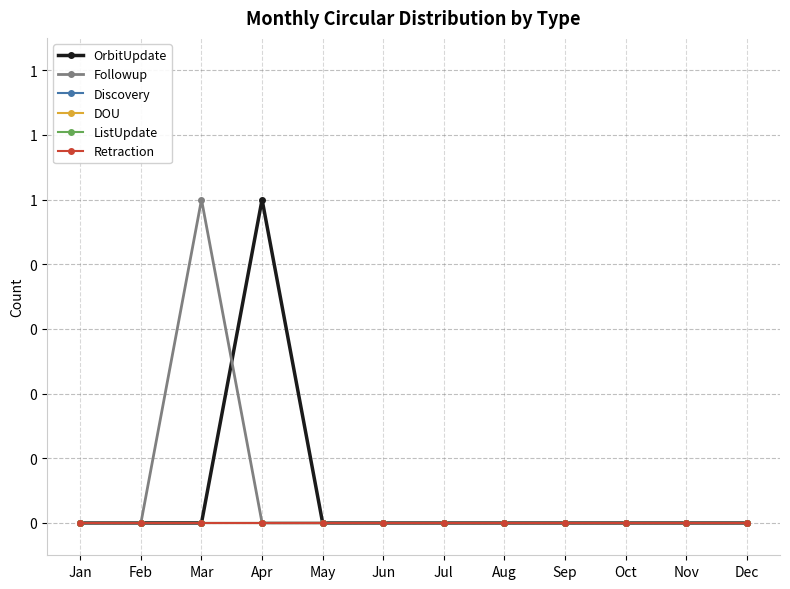

Reading left to right, list all the values displayed in this chart.

OrbitUpdate: 0	0	0	1	0	0	0	0	0	0	0	0
Followup: 0	0	1	0	0	0	0	0	0	0	0	0
Discovery: 0	0	0	0	0	0	0	0	0	0	0	0
DOU: 0	0	0	0	0	0	0	0	0	0	0	0
ListUpdate: 0	0	0	0	0	0	0	0	0	0	0	0
Retraction: 0	0	0	0	0	0	0	0	0	0	0	0